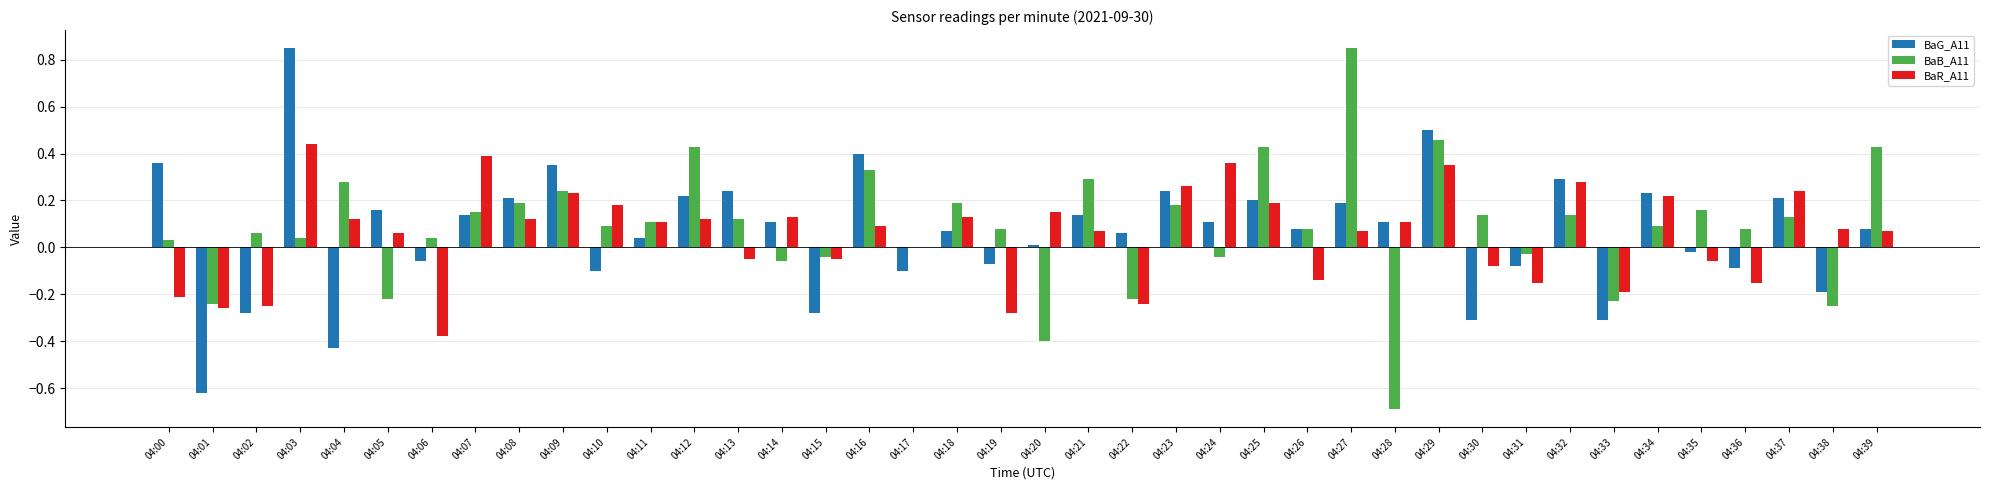

The value of BaG_A11 at 04:02 is -0.5. True or false?

False